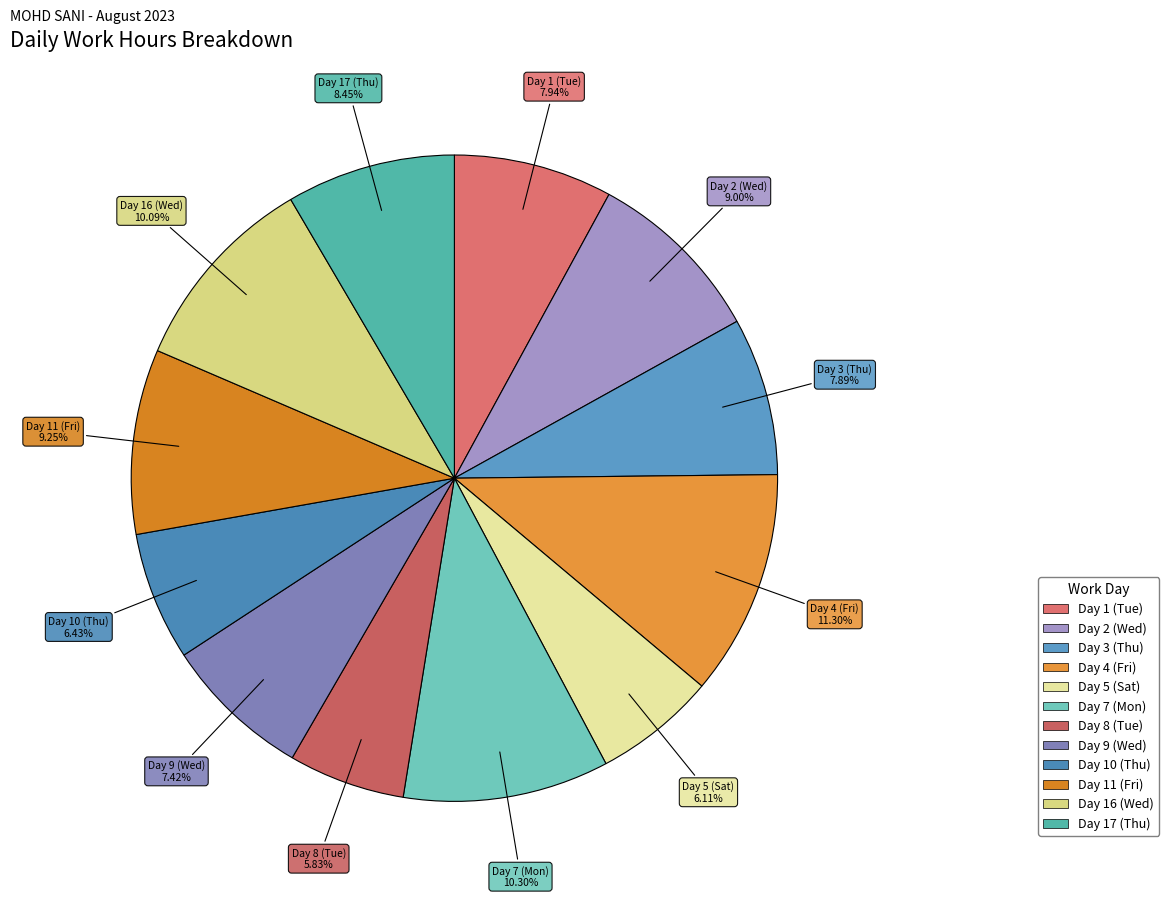

What percentage do Day 2 (Wed) and Day 7 (Mon) together represent?

19.3%